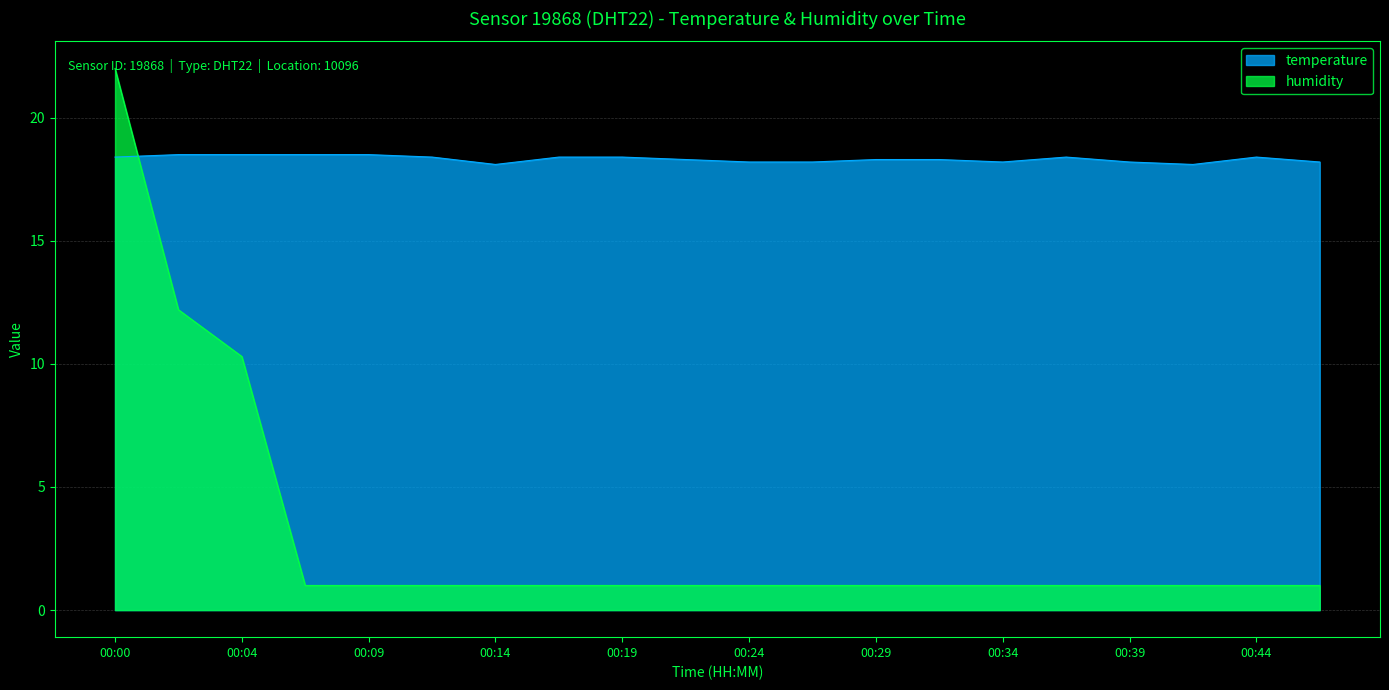

The value of humidity at 00:32 is 0.5. True or false?

False